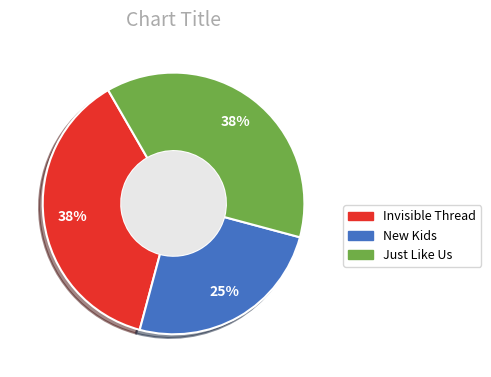

How many slices are in this pie chart?

3